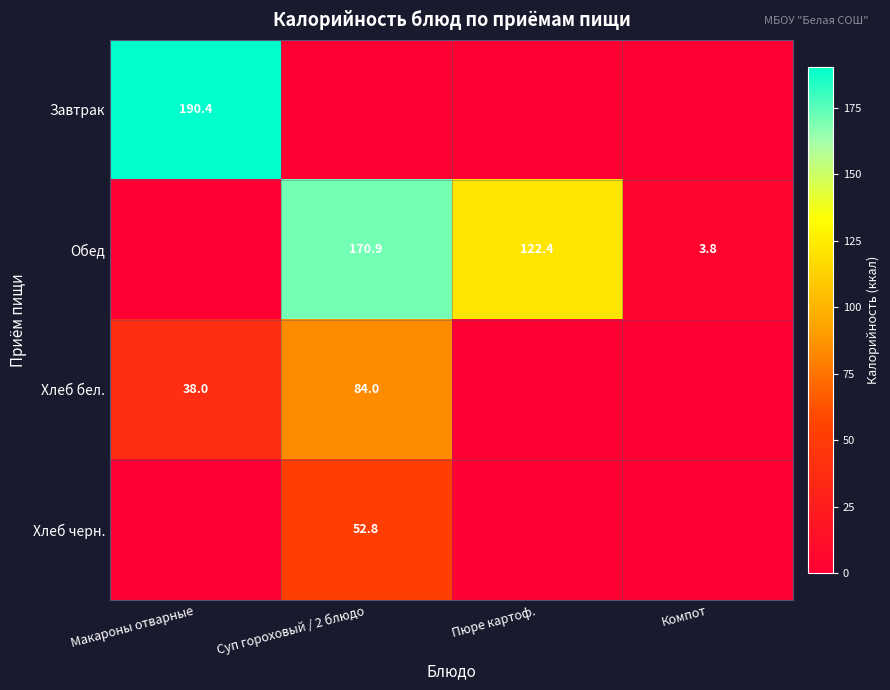

Is the value of Обед at Суп гороховый / 2 блюдо greater than the value of Хлеб бел. at Макароны отварные?

Yes